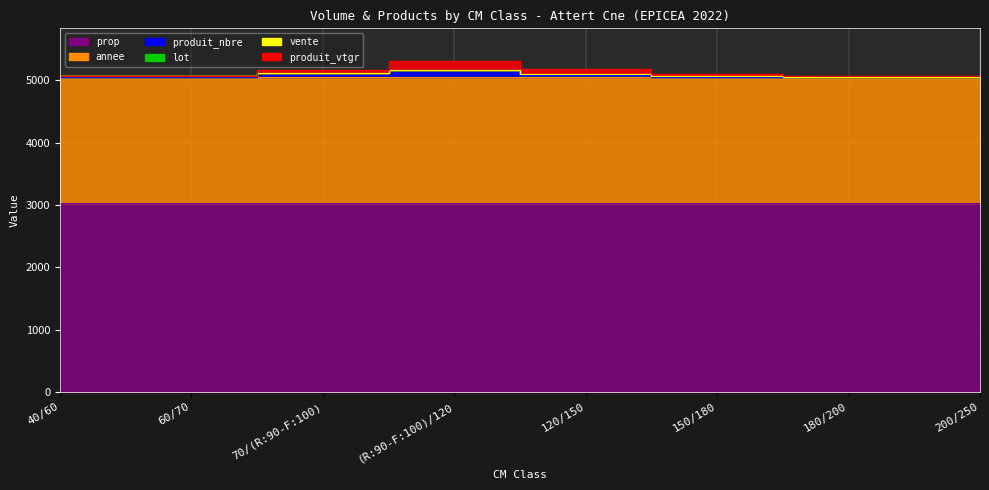

At which label does produit_vtgr reach its minimum?

40/60